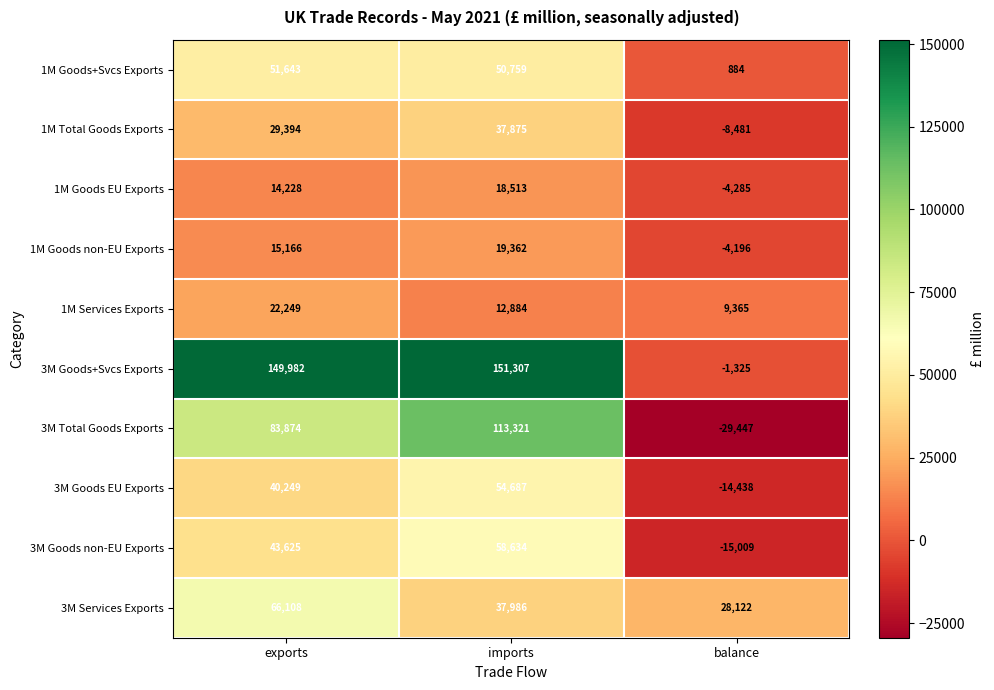

What is the average value of the 3M Goods+Svcs Exports series?

99988